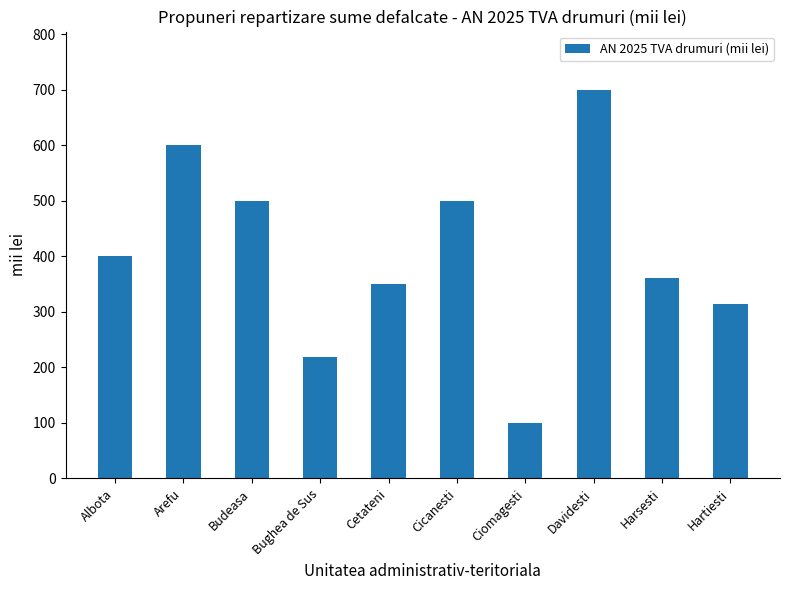

What is the ratio of the value at Harsesti to the value at Cicanesti?

0.7